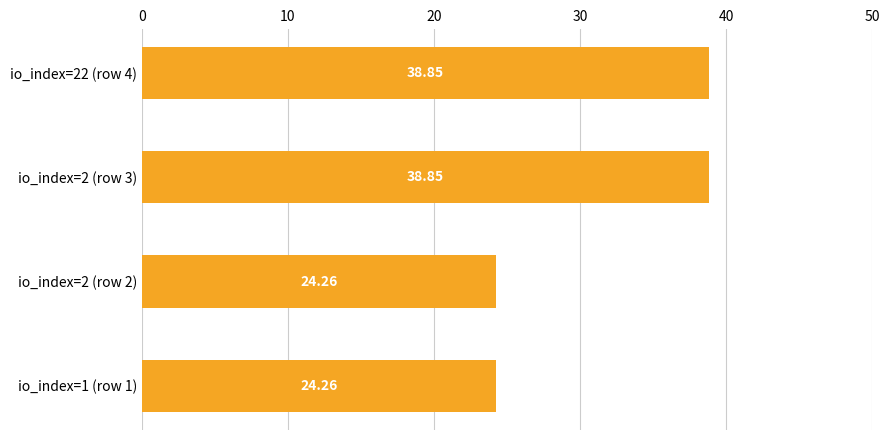

What is the difference between the second highest and minimum values?

14.6